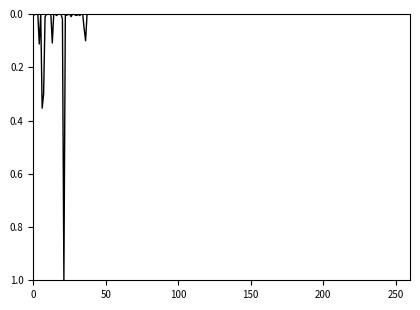

What is the maximum value shown in the chart?

1.0